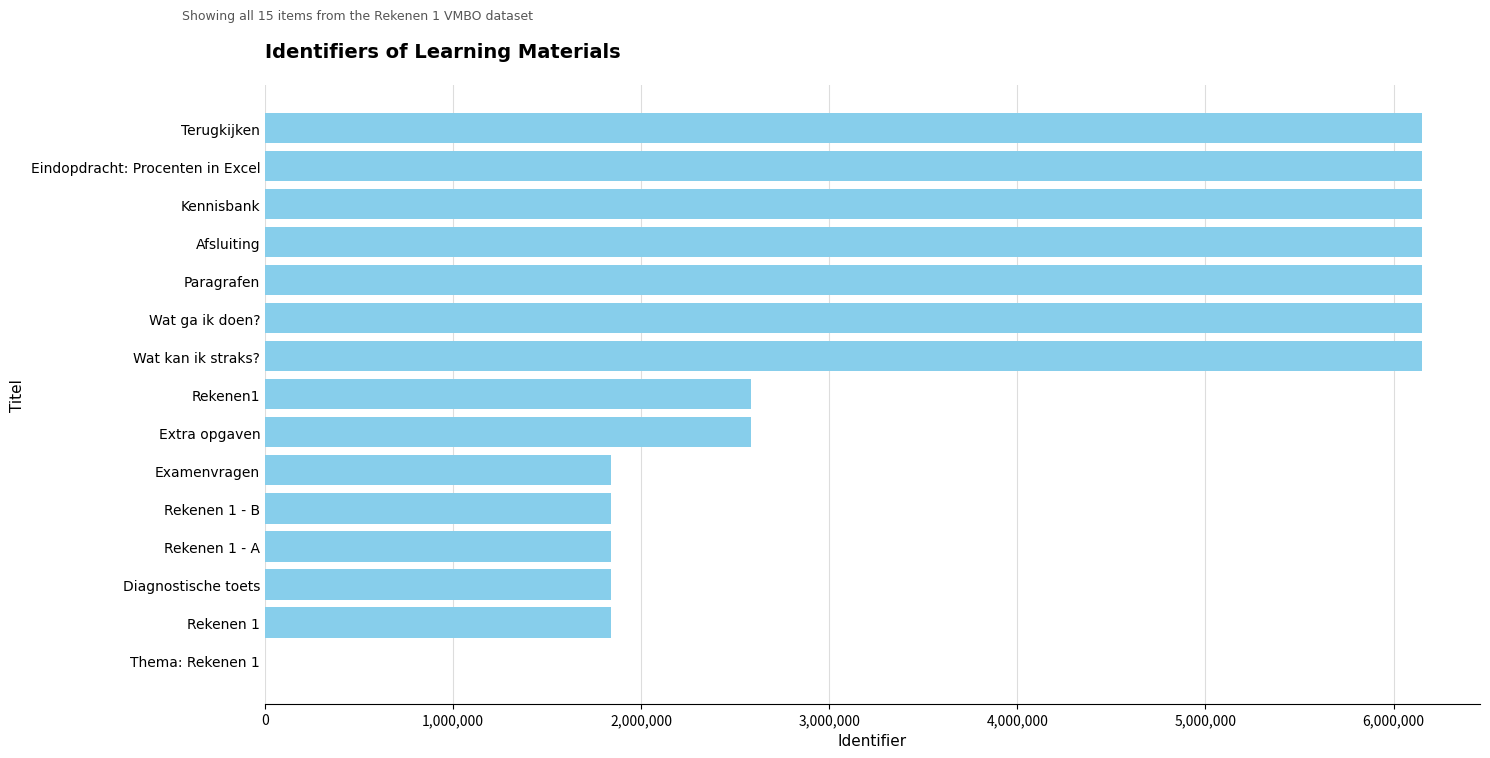

What is the maximum value shown in the chart?

6152168